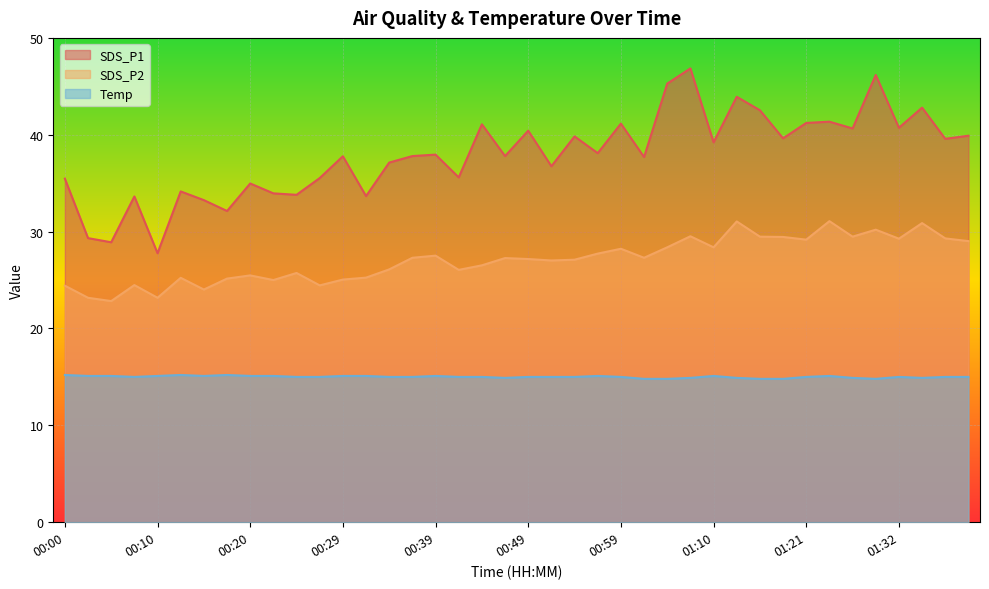

What is the difference between the maximum and minimum values in the Temp series?

0.4